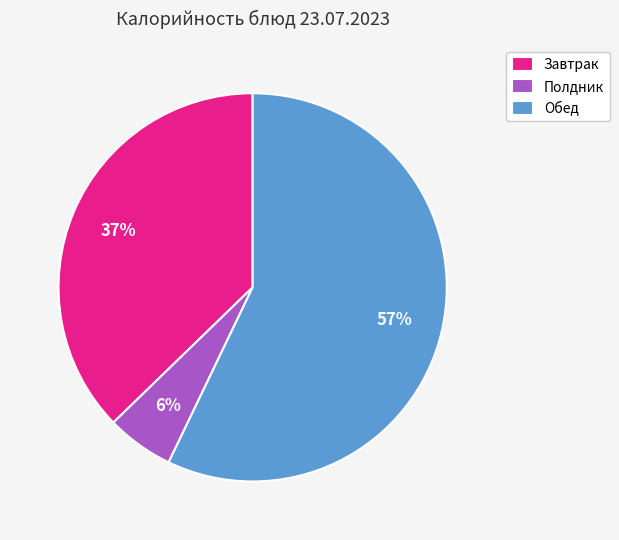

True or false: Обед accounts for 57% of the total.

True